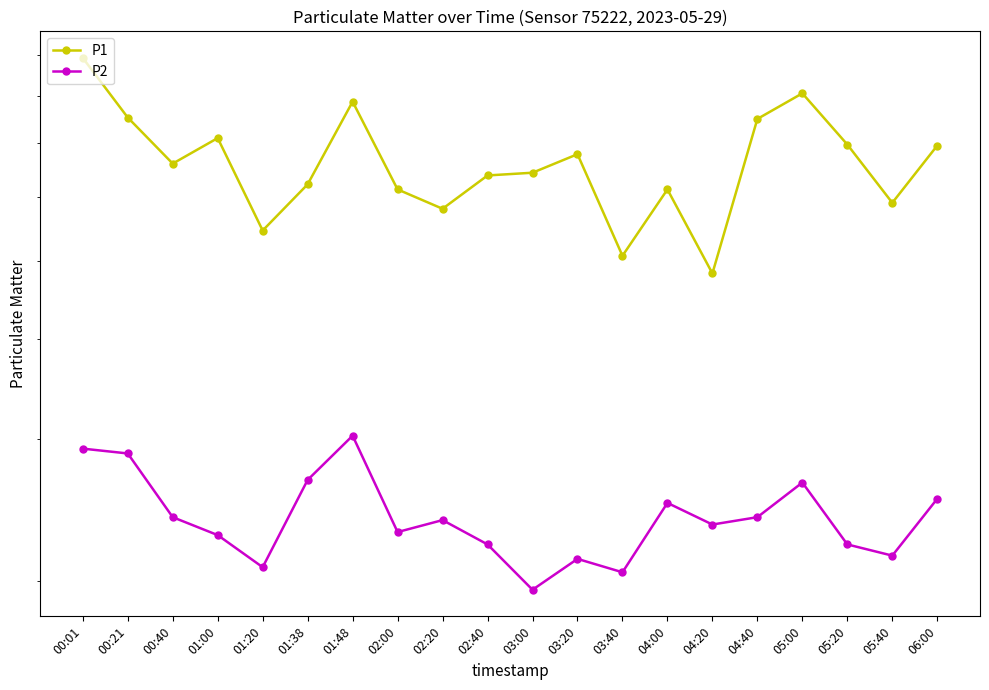

Is it true that P1 equals 6.4 at 02:40?

True